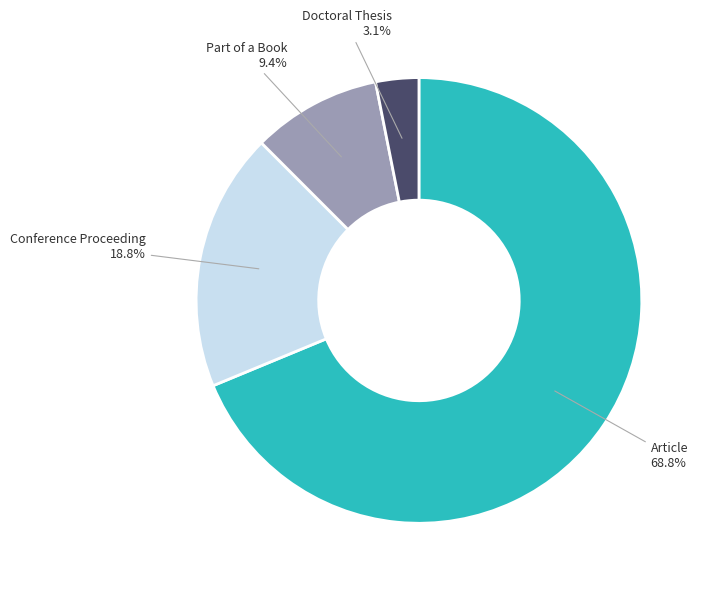

Is there a majority slice in this chart?

Yes